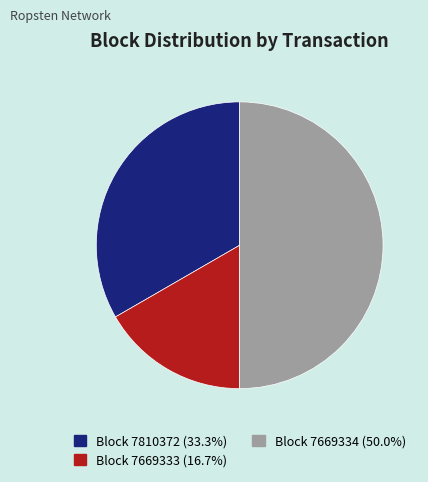

How many slices are in this pie chart?

3